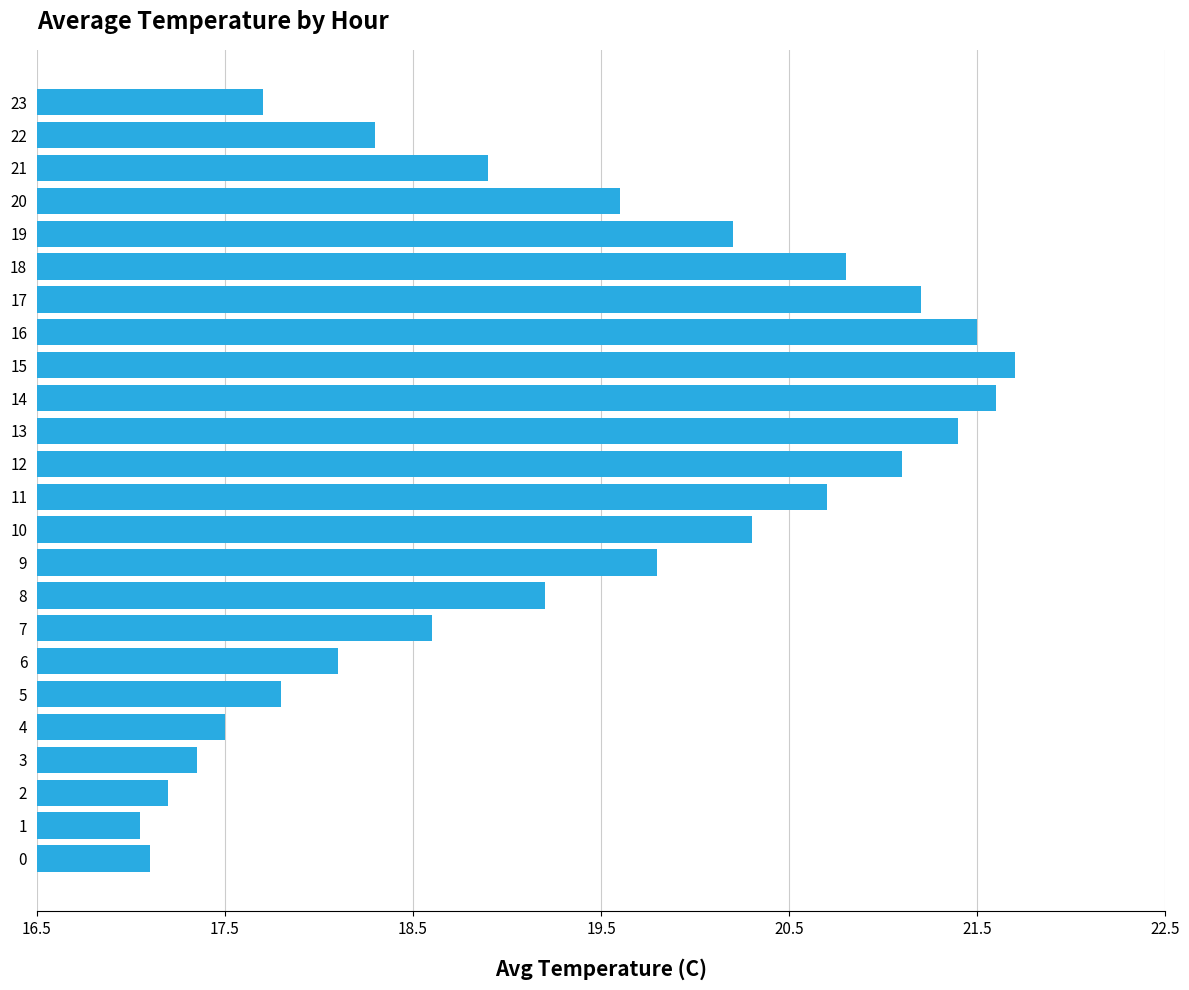

List the labels in order of value, smallest first.

1, 0, 2, 3, 4, 23, 5, 6, 22, 7, 21, 8, 20, 9, 19, 10, 11, 18, 12, 17, 13, 16, 14, 15